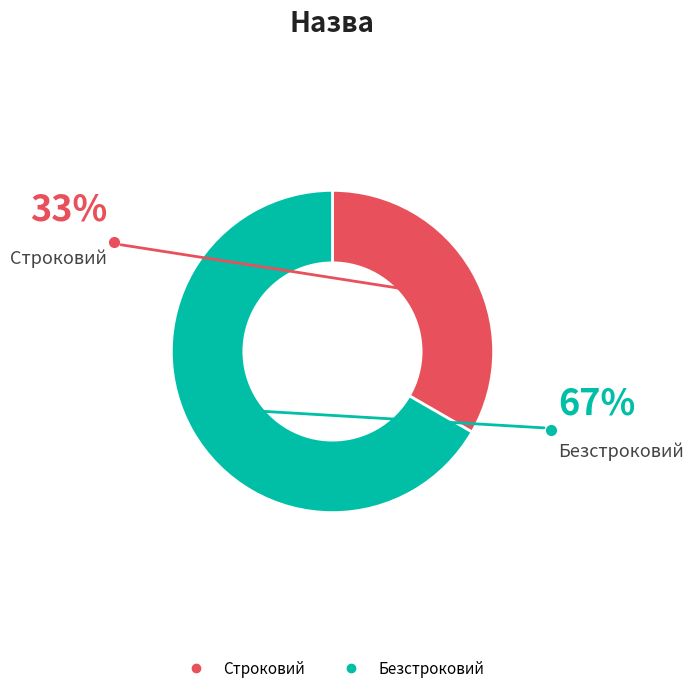

How many segments does this pie chart have?

2